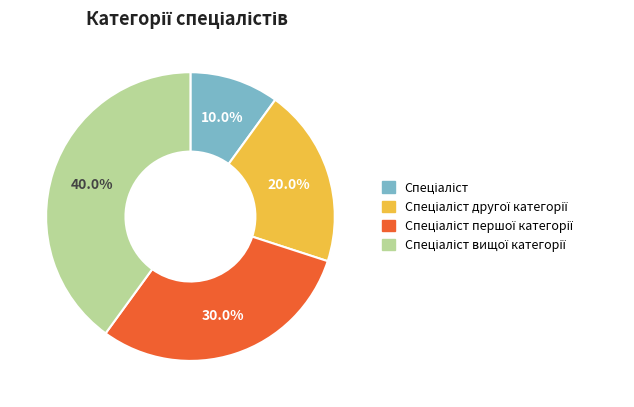

Does any single category account for the majority?

No